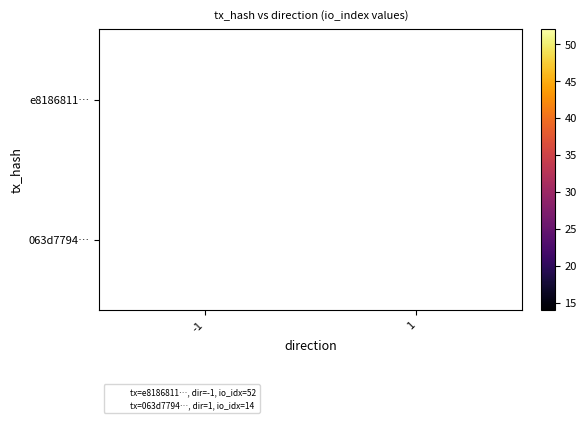

The value of 063d7794… at 1 is 21. True or false?

False